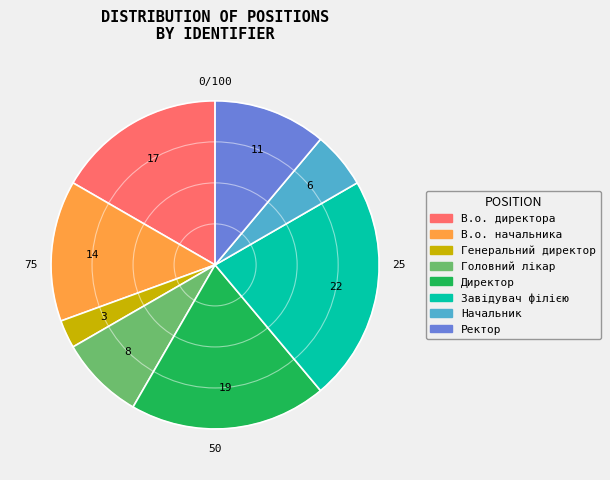

Rank the categories by value from highest to lowest.

Завідувач філією, Директор, В.о. директора, В.о. начальника, Ректор, Головний лікар, Начальник, Генеральний директор